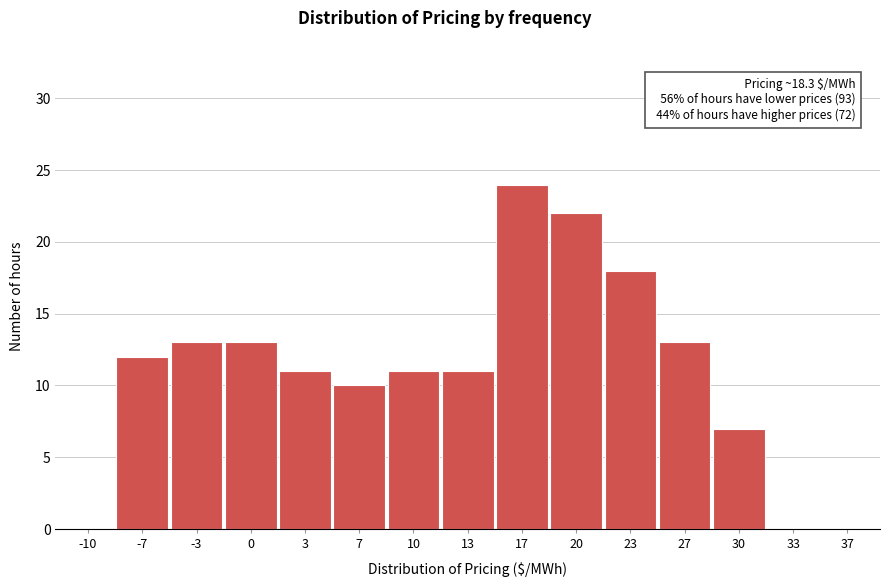

Reading right to left, extract all data points from this chart.

37=0	33=0	30=7	27=13	23=18	20=22	17=24	13=11	10=11	7=10	3=11	0=13	-3=13	-7=12	-10=0